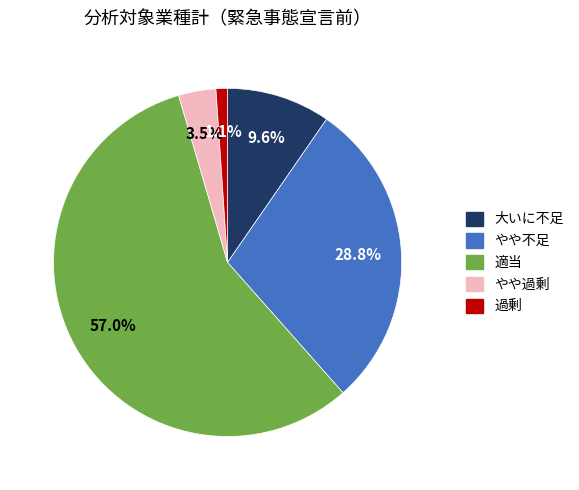

Does やや過剰 account for over 50% of the chart?

No